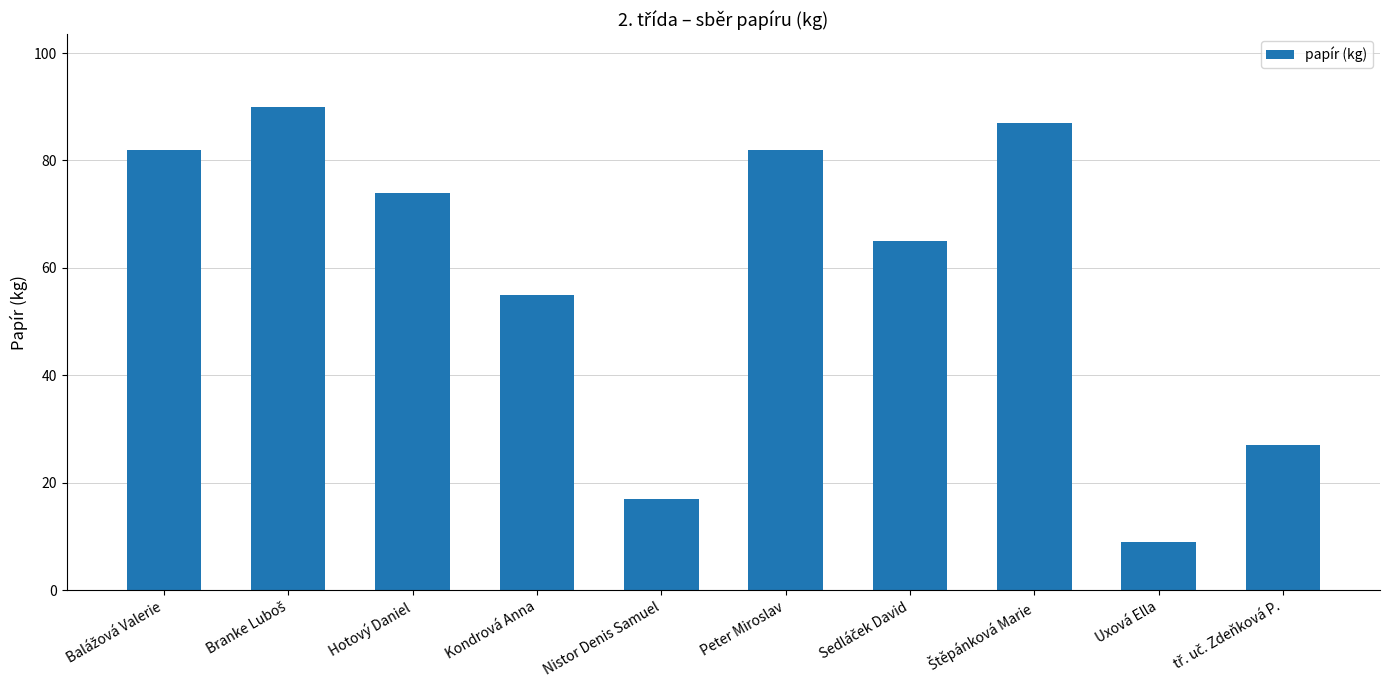

What is the greatest value displayed?

90